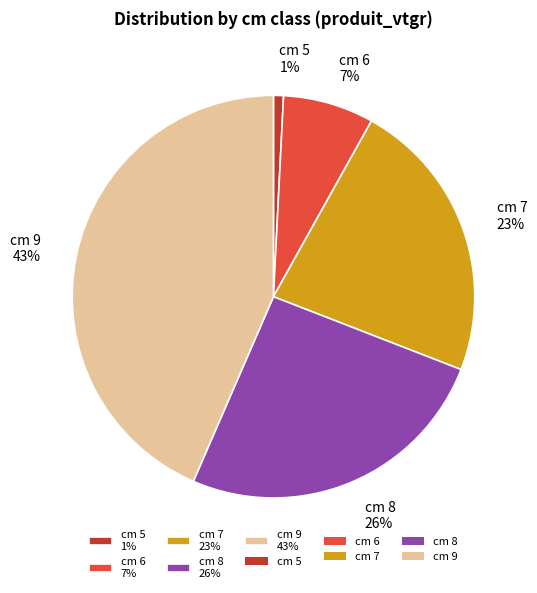

Which slice is the smallest?

cm 5 1%